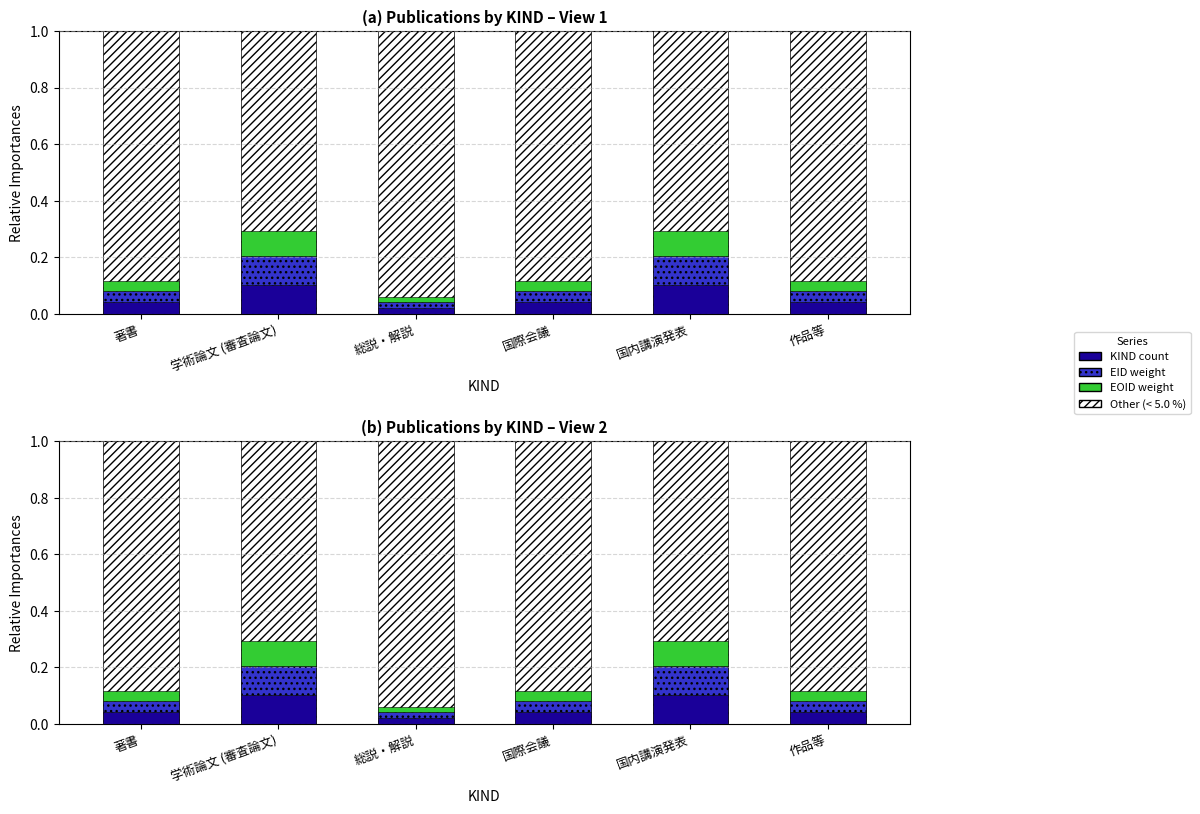

True or false: KIND count has a value of 0.1 at 国内講演発表.

True